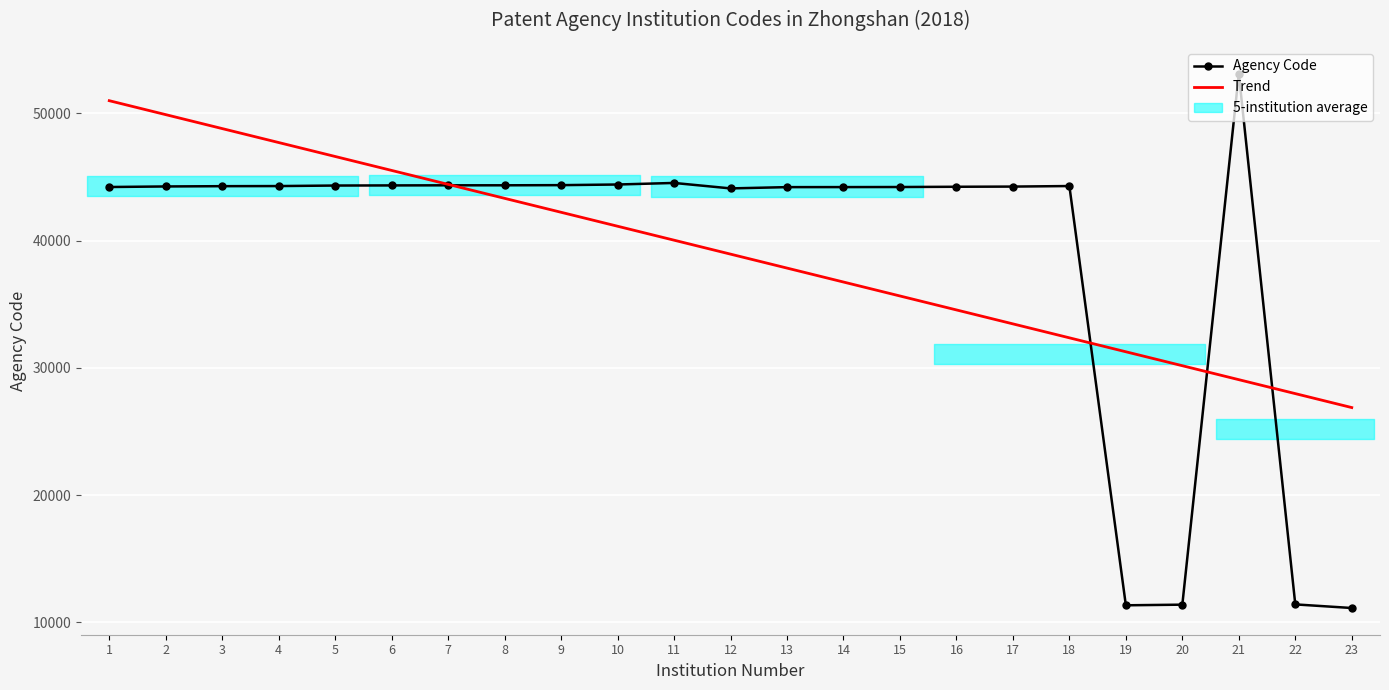

Which series ends up on top after the final intersection of Agency Code and Trend?

Trend